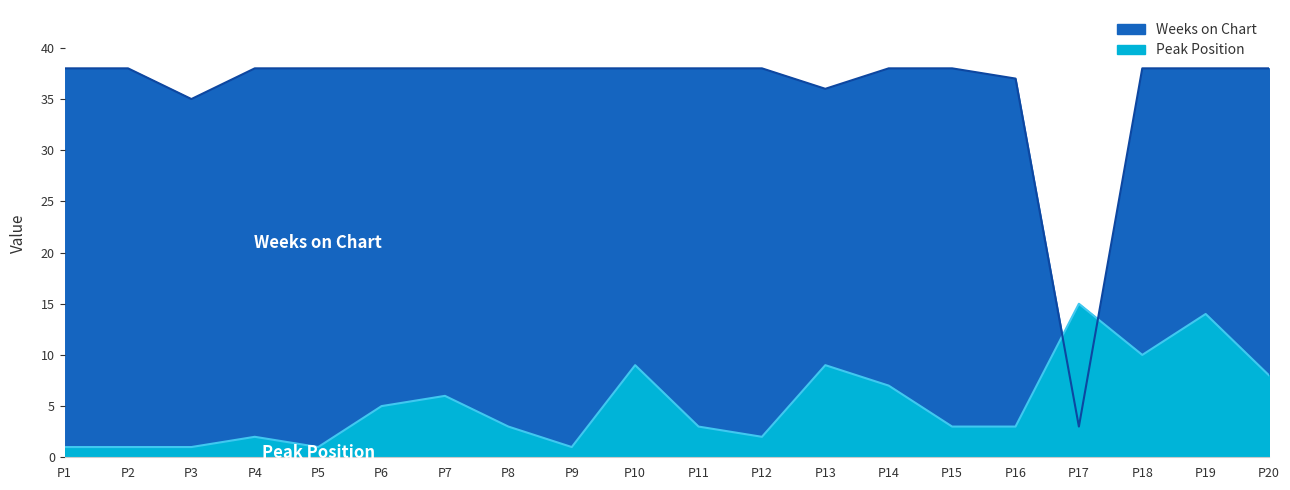

What is the difference between the second highest and minimum values in the Weeks on Chart series?

35